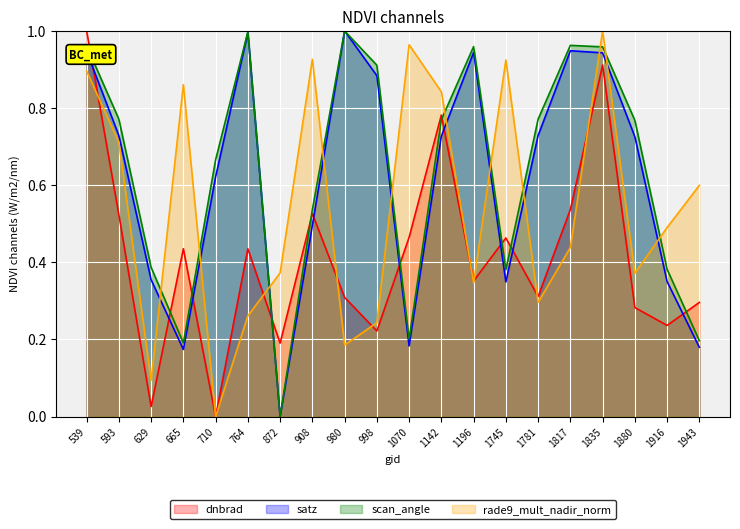

How many data points in scan_angle are above 0?

19